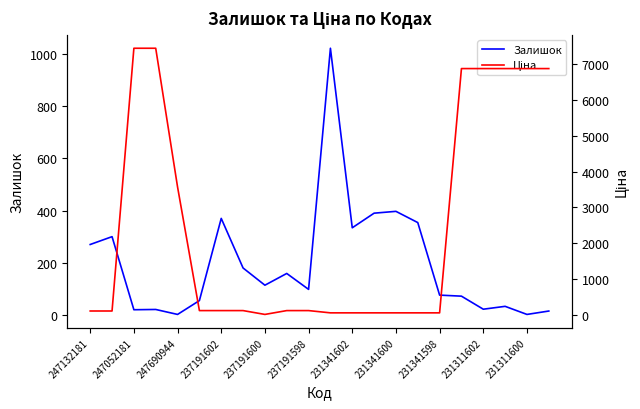

Does the chart have visible grid lines?

No